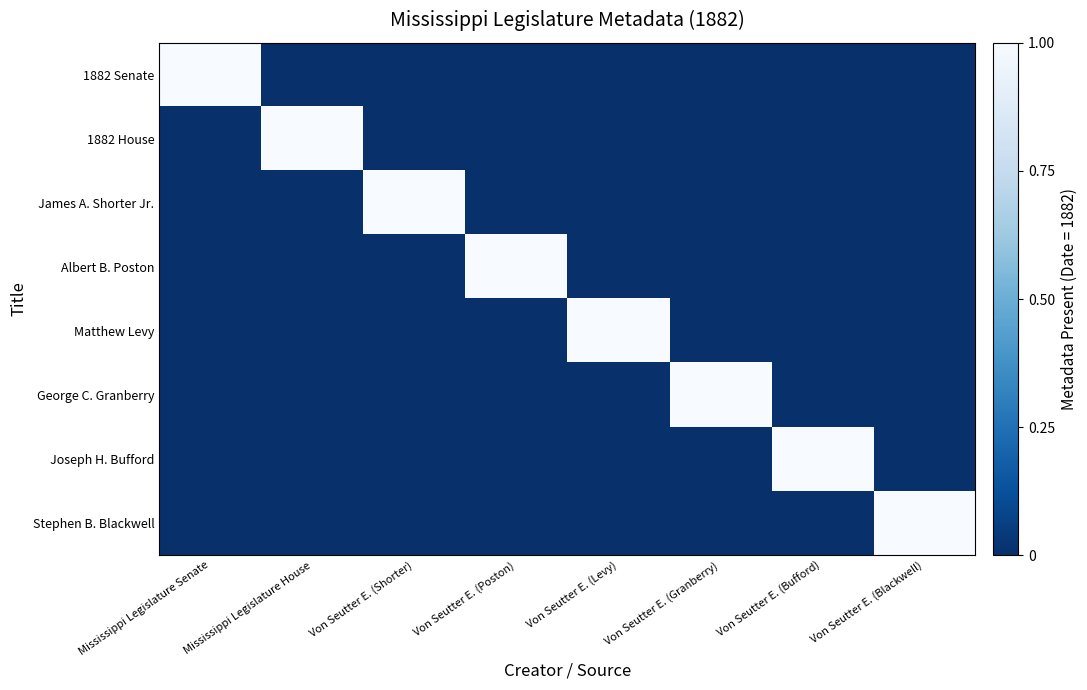

How many categories are shown in the chart?

8